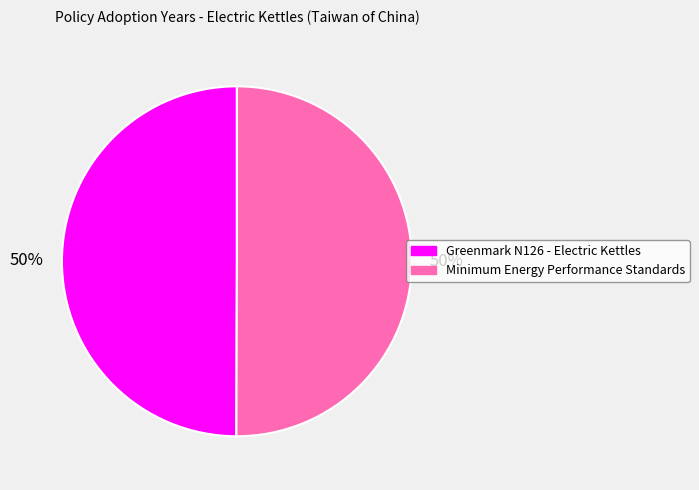

The Minimum Energy Performance Standards slice represents 43% of the pie. True or false?

False